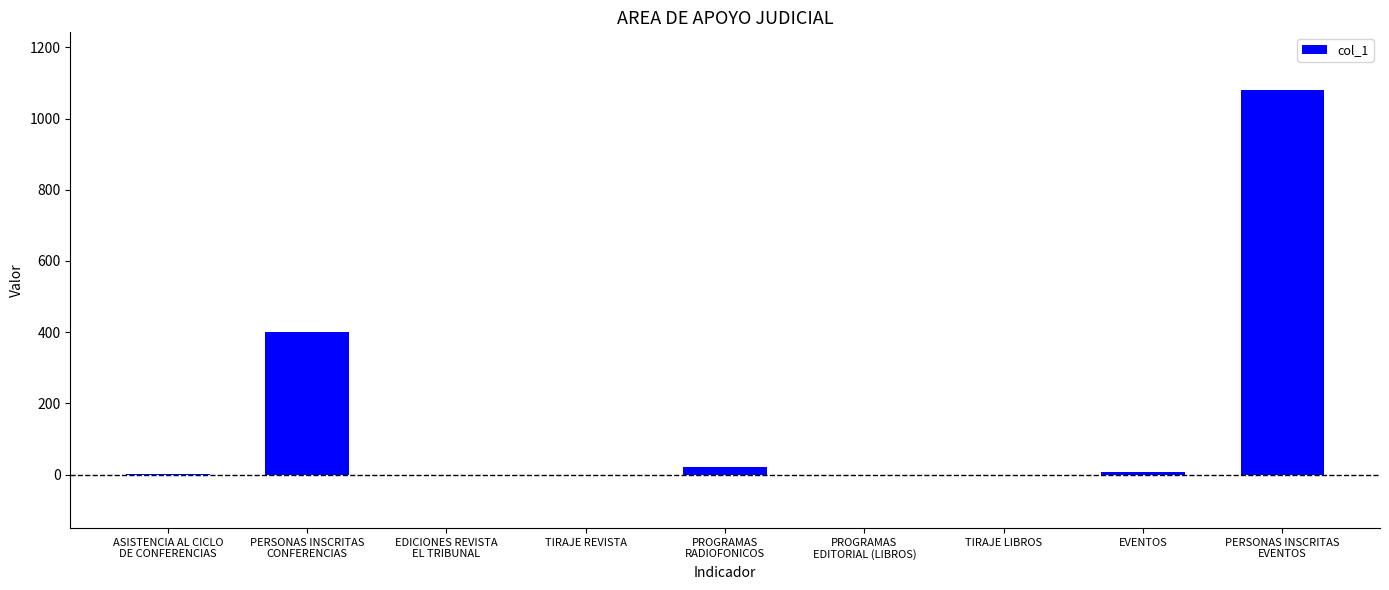

What is the maximum value shown in the chart?

1080